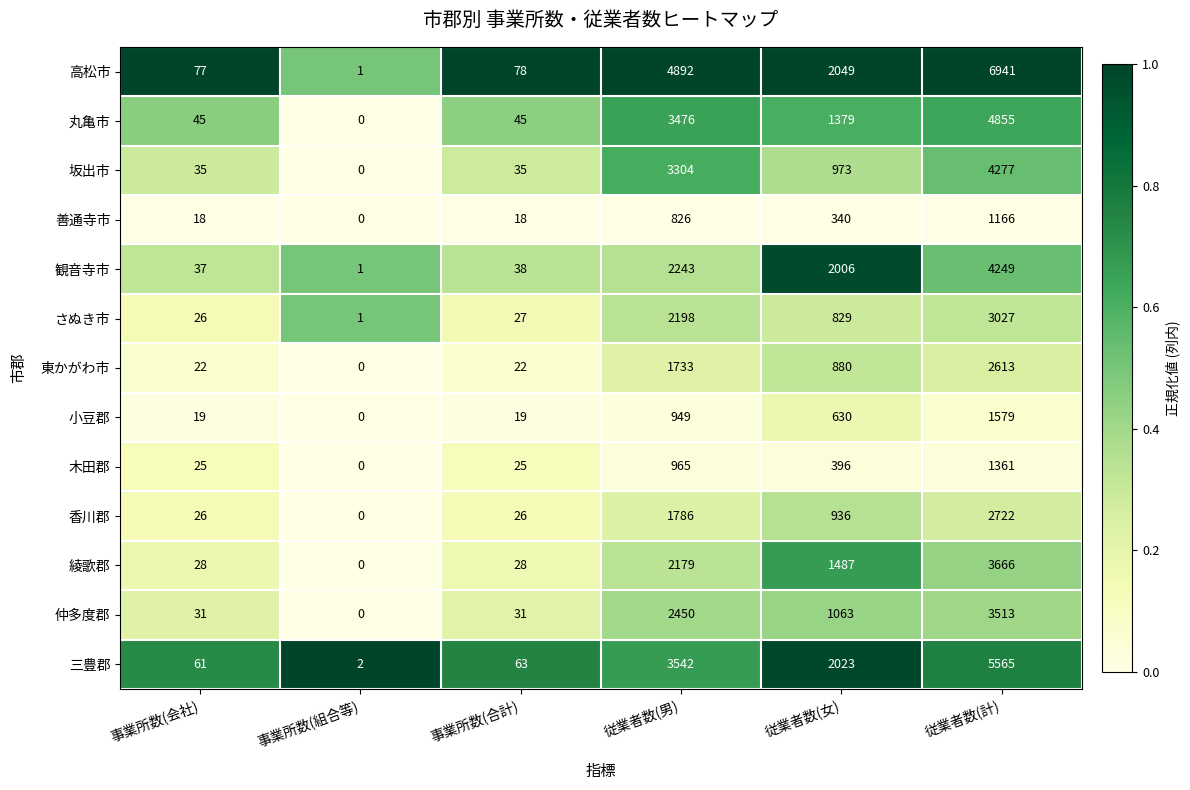

Where does the 観音寺市 series first go above 2006?

従業者数(男)